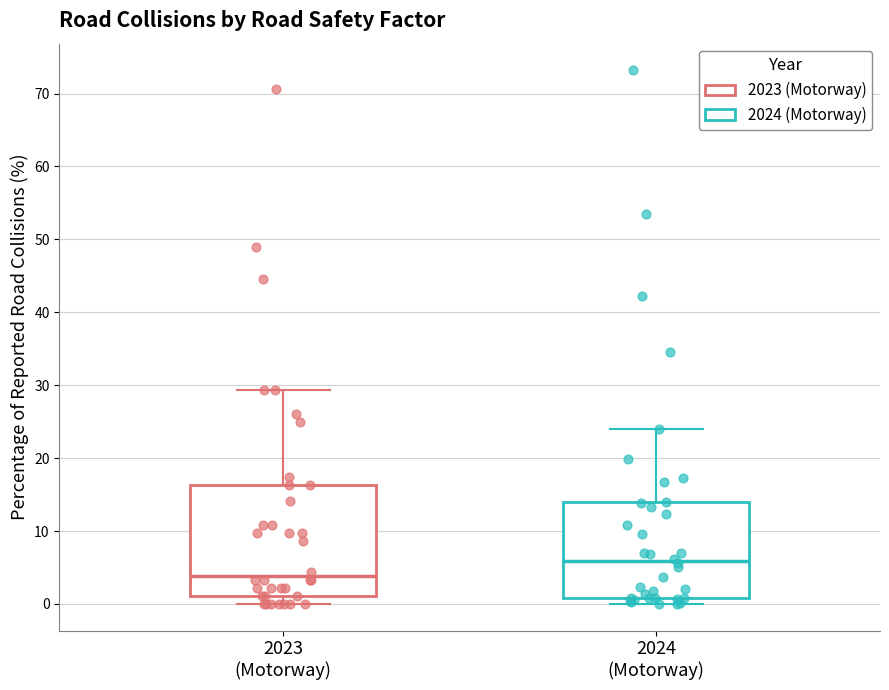

Reading left to right, transcribe this box plot: for each box, give where its median line is, the range the box spans, and where its two whiskers end, as read against the y-axis. The values are not printed on the chart, so give them approximately, as read against the axis.

2023 (Motorway): median 4, box 1 to 16, whiskers 0 to 29
2024 (Motorway): median 6, box 1 to 14, whiskers 0 to 24